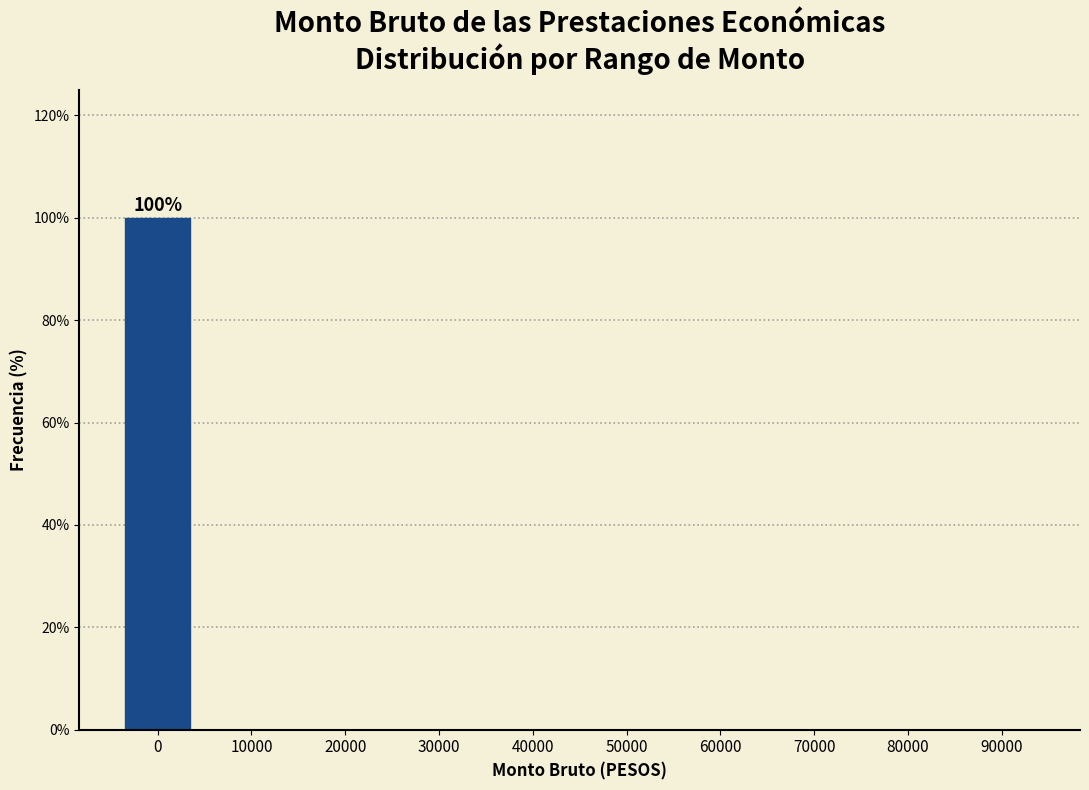

Reading right to left, what are all the values shown in this chart?

90000=0	80000=0	70000=0	60000=0	50000=0	40000=0	30000=0	20000=0	10000=0	0=100